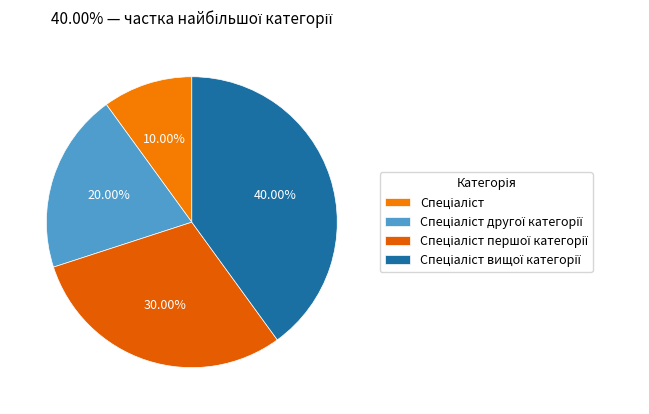

To the nearest percent, what portion does Спеціаліст вищої категорії represent?

40%